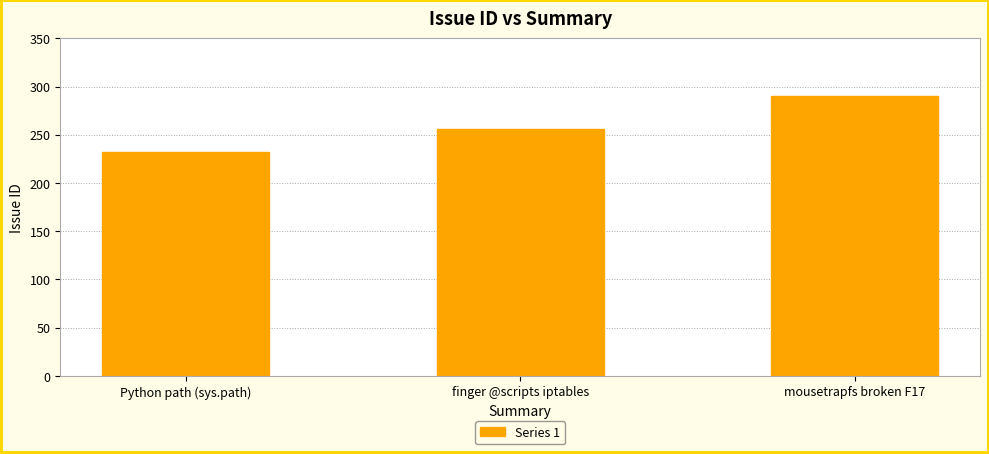

What value does the data have at finger @scripts iptables?

256